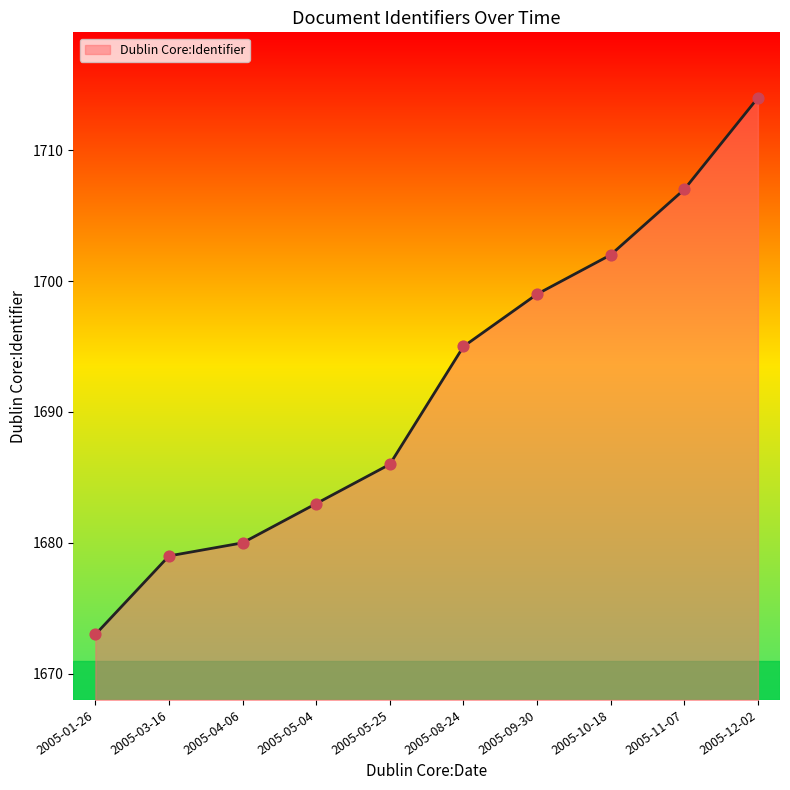

What is the ratio of the value at 2005-05-25 to the value at 2005-03-16?

1.0